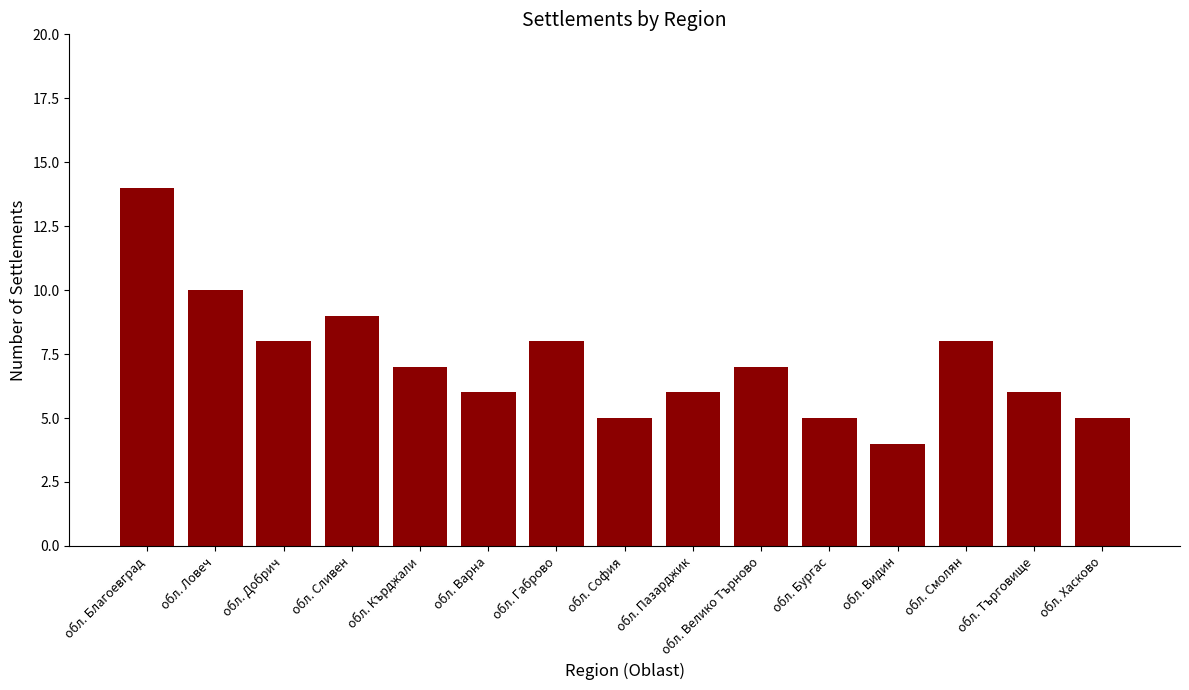

At which category does the chart reach its peak across all series?

обл. Благоевград